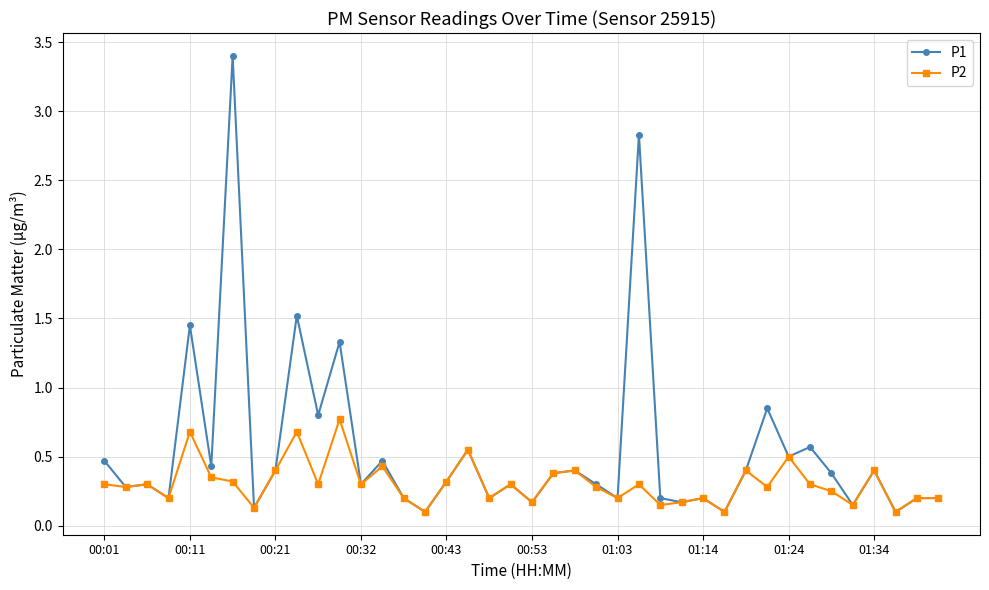

True or false: P2 has more than 0 points higher than both neighbors.

True